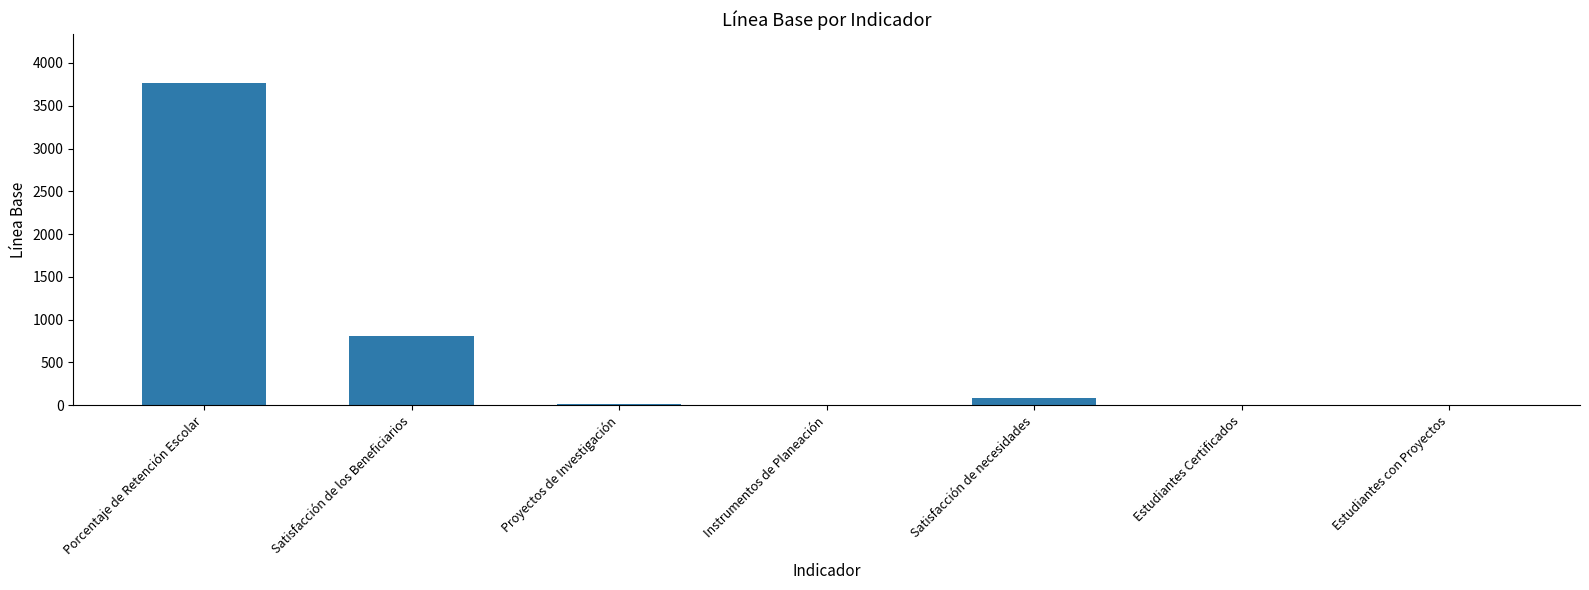

What value does the data have at Satisfacción de los Beneficiarios?

804